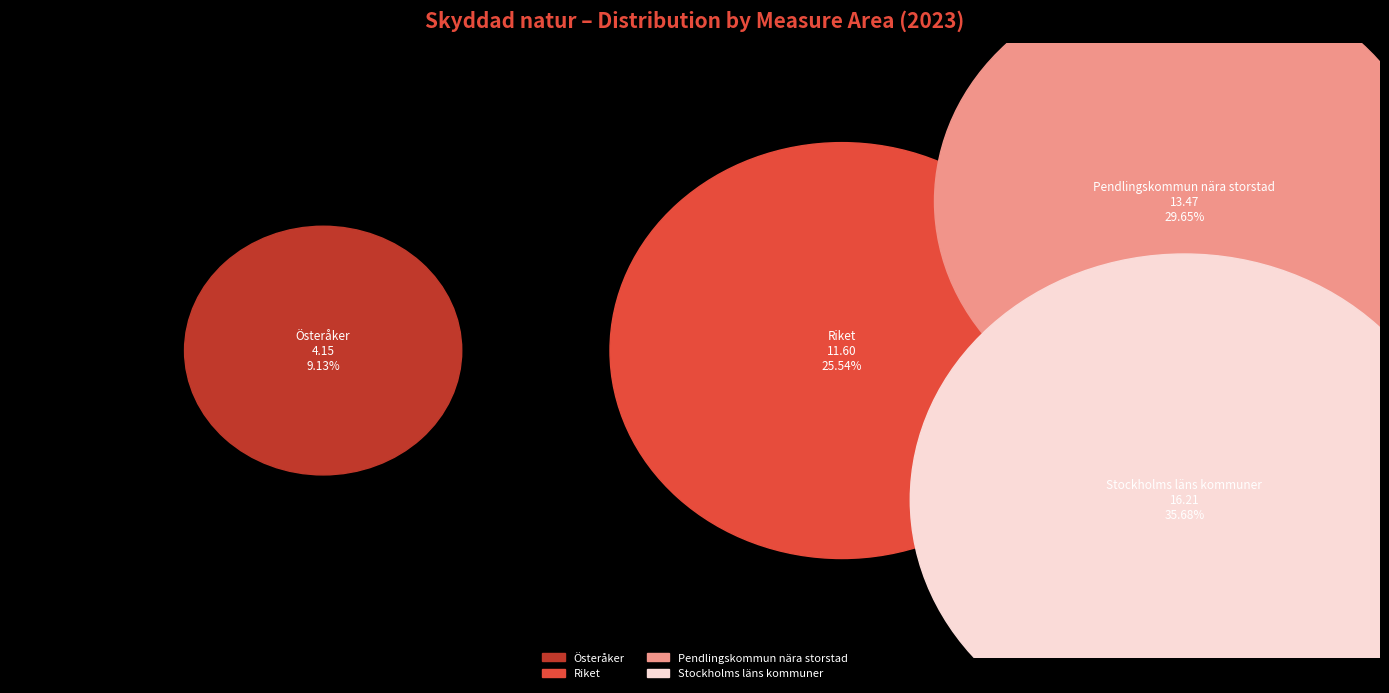

How many segments does this pie chart have?

4